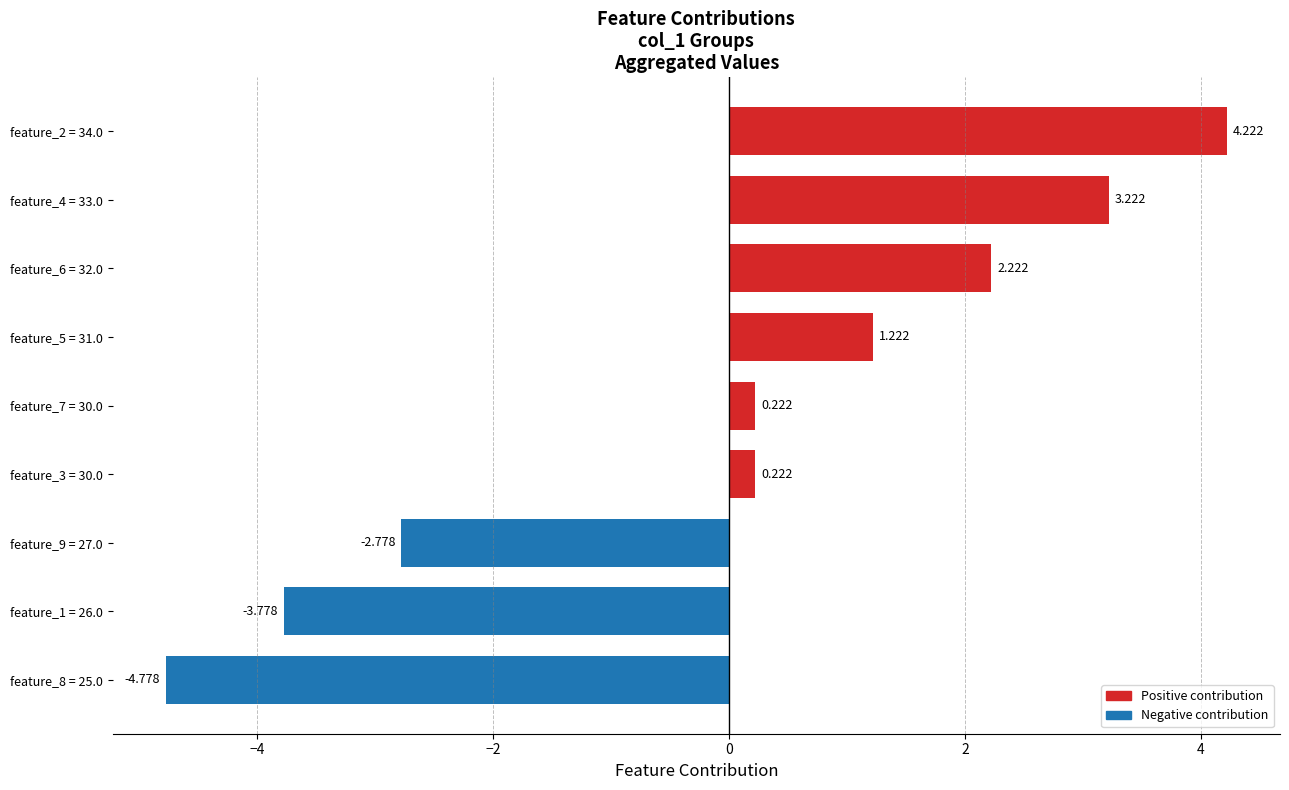

Count the number of values greater than 0.

6